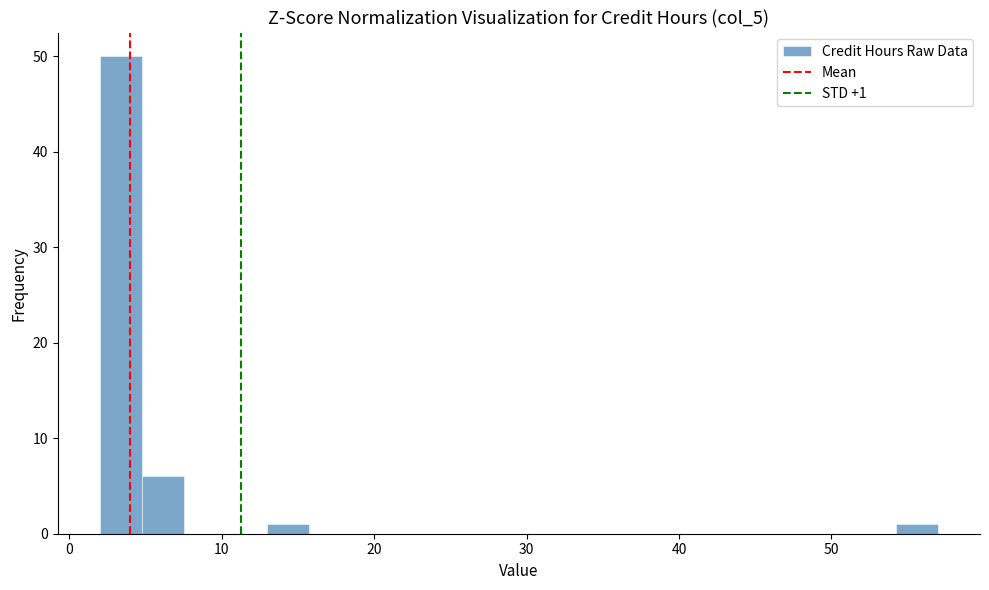

Read against the x-axis, roughly where is the centre of the tallest bar?

3